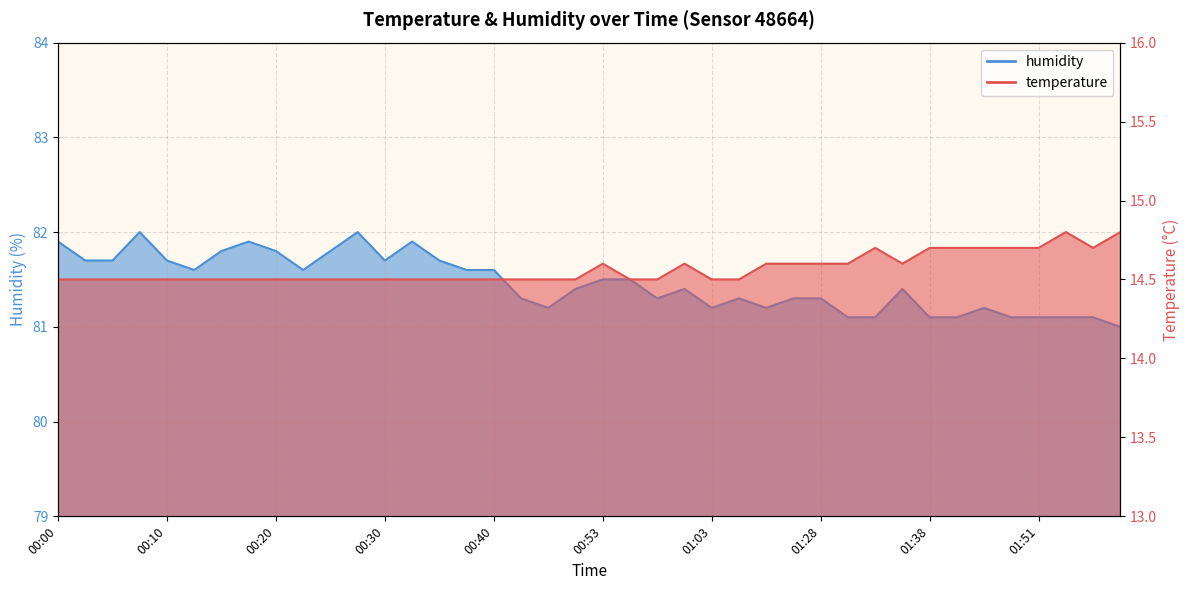

What is the value of the temperature point at the 10th from the left?

14.5